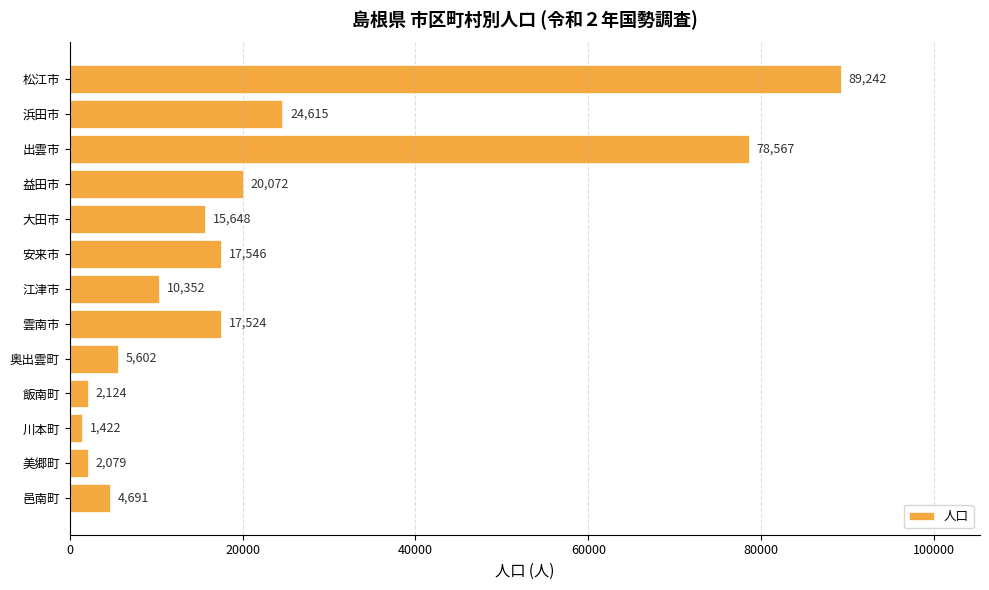

Between 雲南市 and 奥出雲町, which is larger?

雲南市